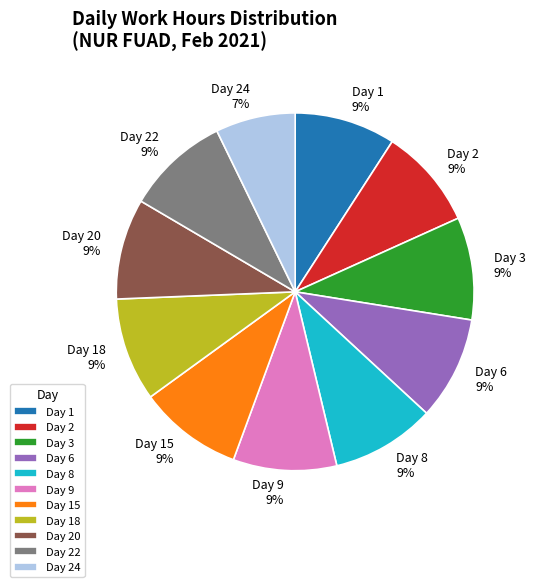

What percentage is the Day 8 slice, to the nearest percent?

9%